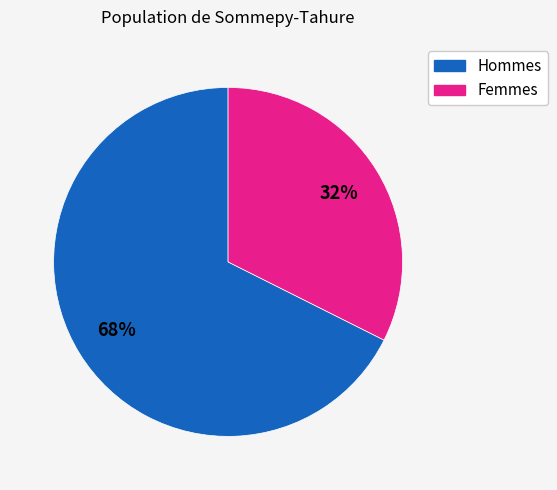

Does any single category account for the majority?

Yes